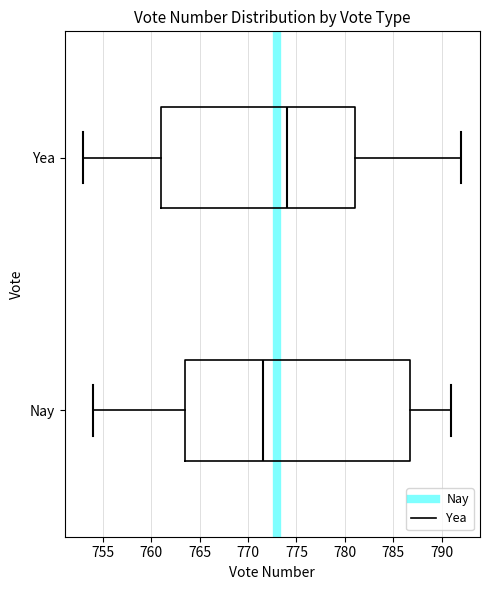

Where is the right edge of the box for Nay on the x-axis? The values are not printed on the chart, so give them approximately, as read against the axis.

787.0